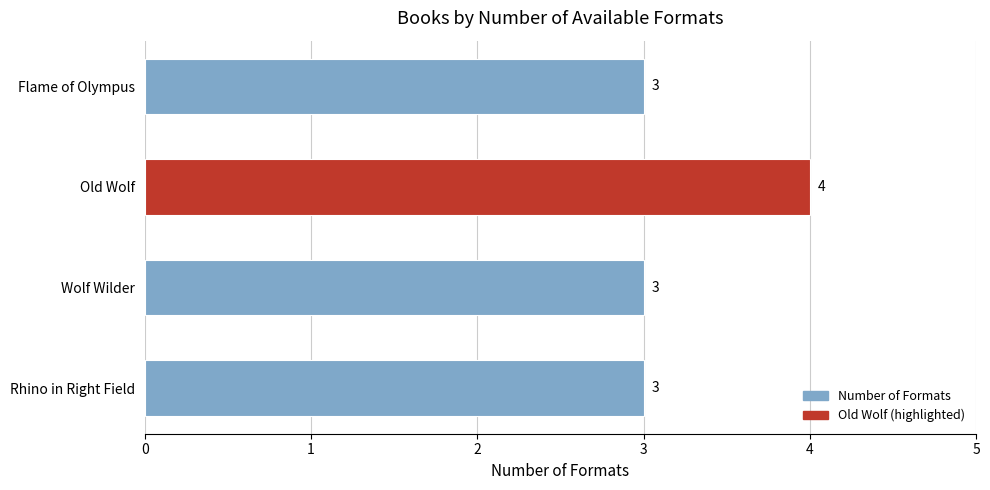

Reading top to bottom, transcribe all the data shown in this chart.

3	4	3	3